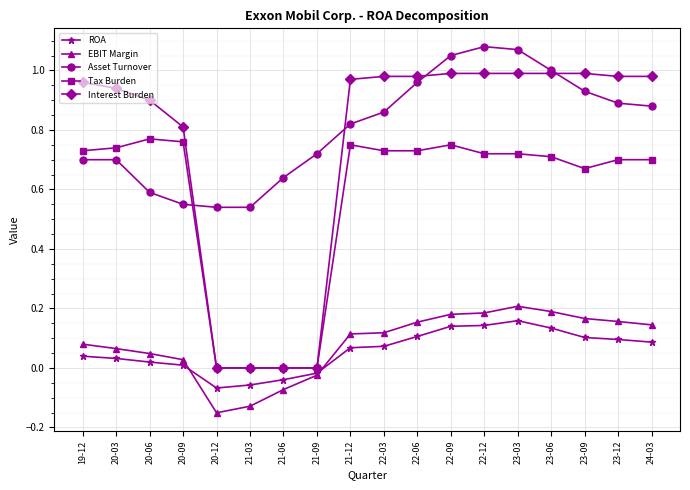

What is the label of the 1st point from the right?

24-03